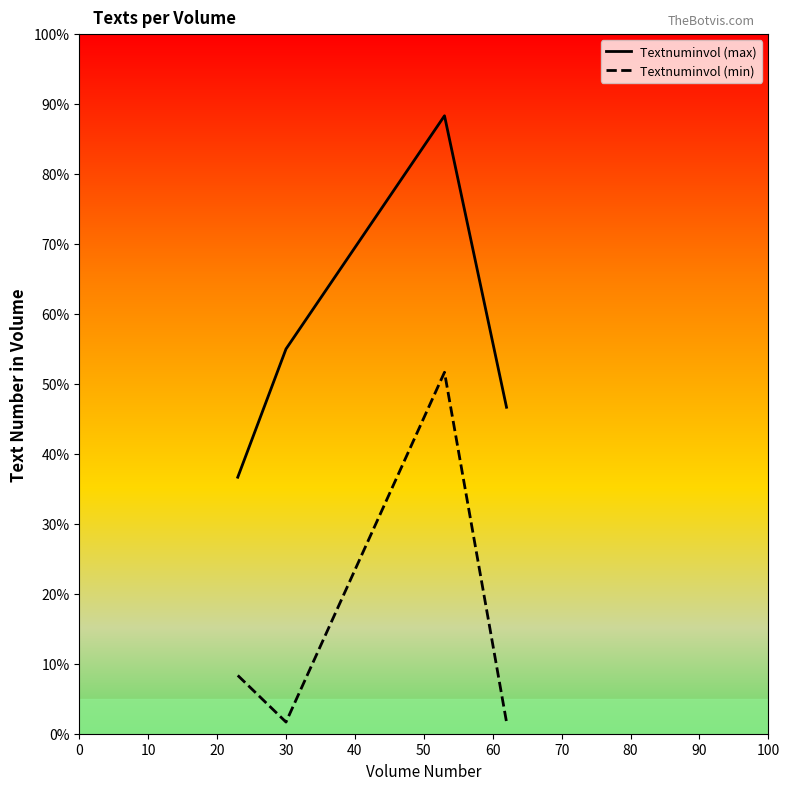

What is the difference between the second highest and second lowest values in the Textnuminvol (max) series?

8.3